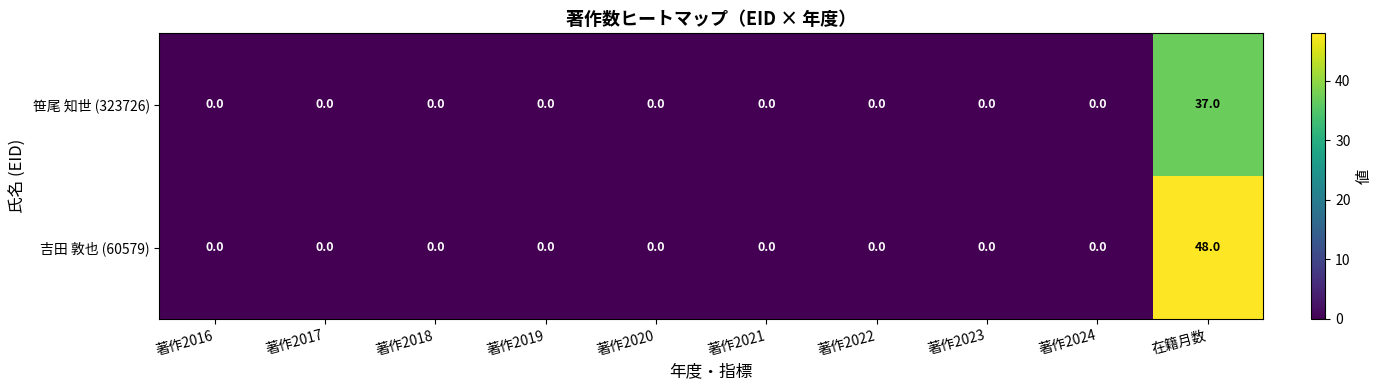

What is the highest value of the 吉田 敦也 (60579) series?

48